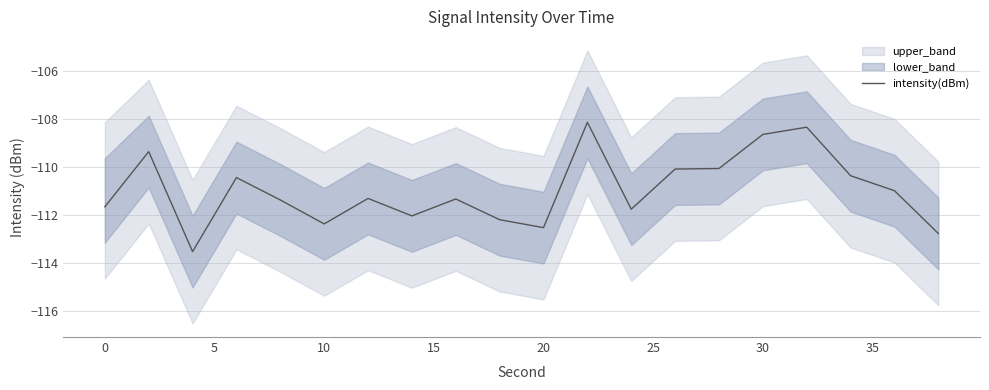

What is the difference between the maximum and minimum values?

5.4